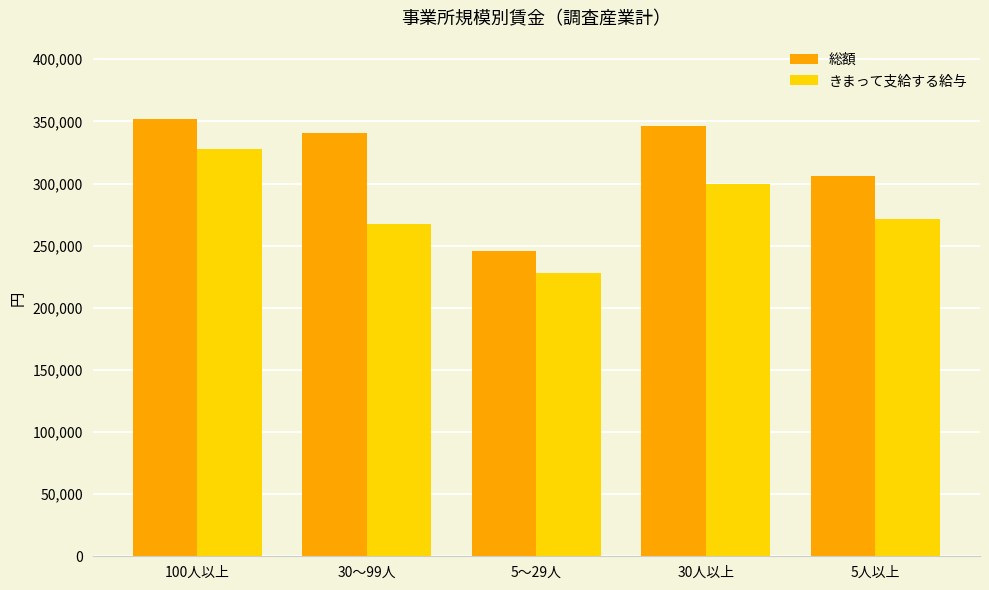

What is the difference between the highest and lowest values at 30～99人?

72676